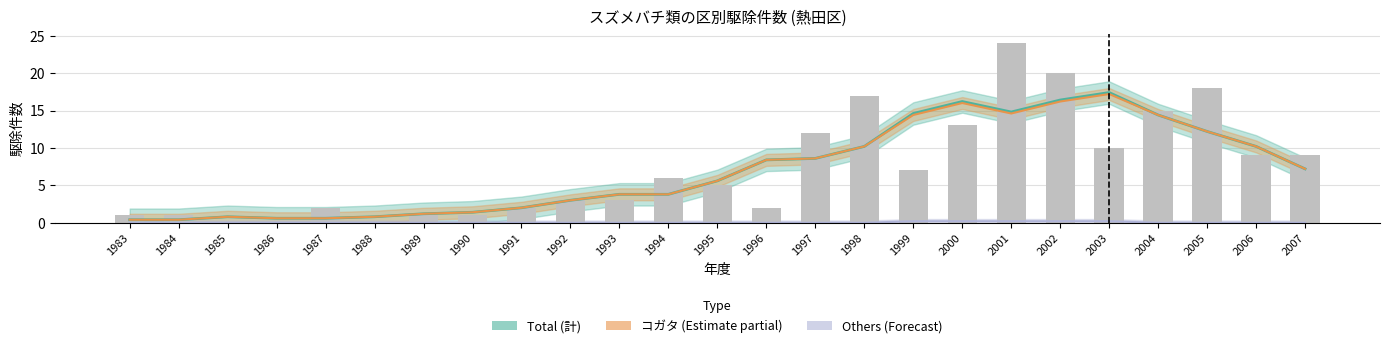

Which has a higher value, 2002 or 1988?

2002